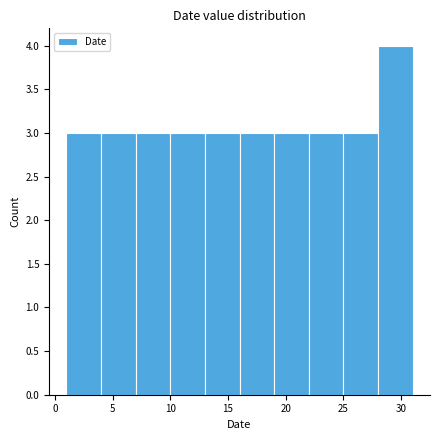

Over which range of the x-axis is the bar tallest?

28 to 31